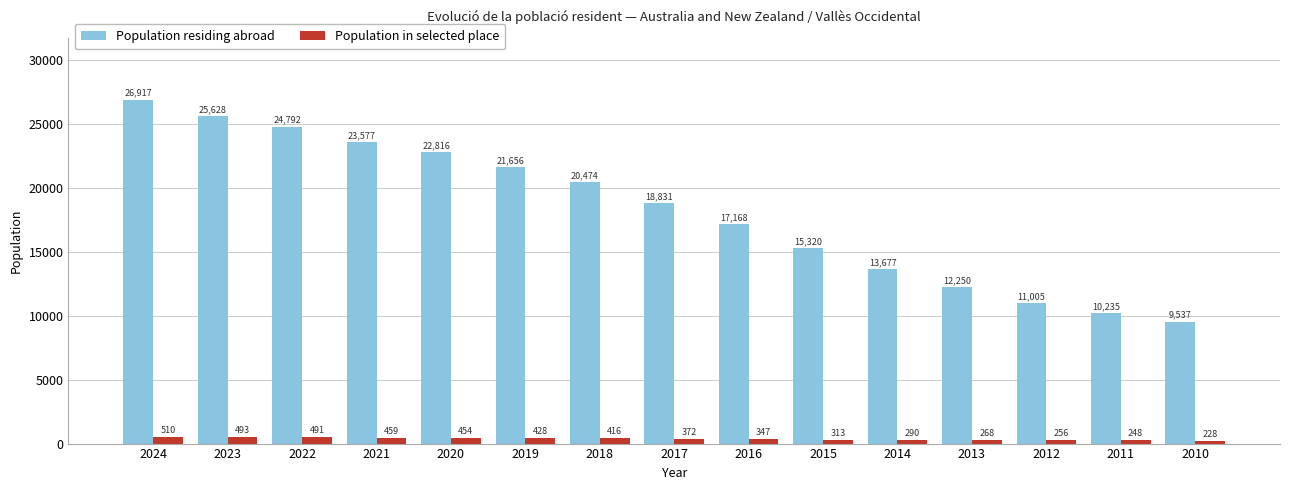

Rank the categories by Population residing abroad value from lowest to highest.

2010, 2011, 2012, 2013, 2014, 2015, 2016, 2017, 2018, 2019, 2020, 2021, 2022, 2023, 2024